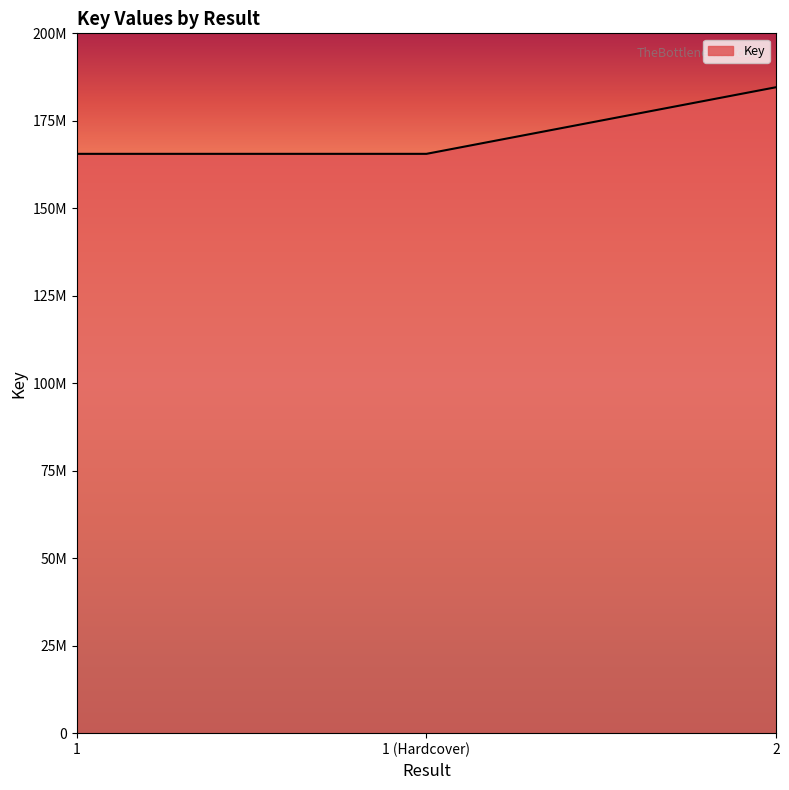

What position from the left is 2?

3